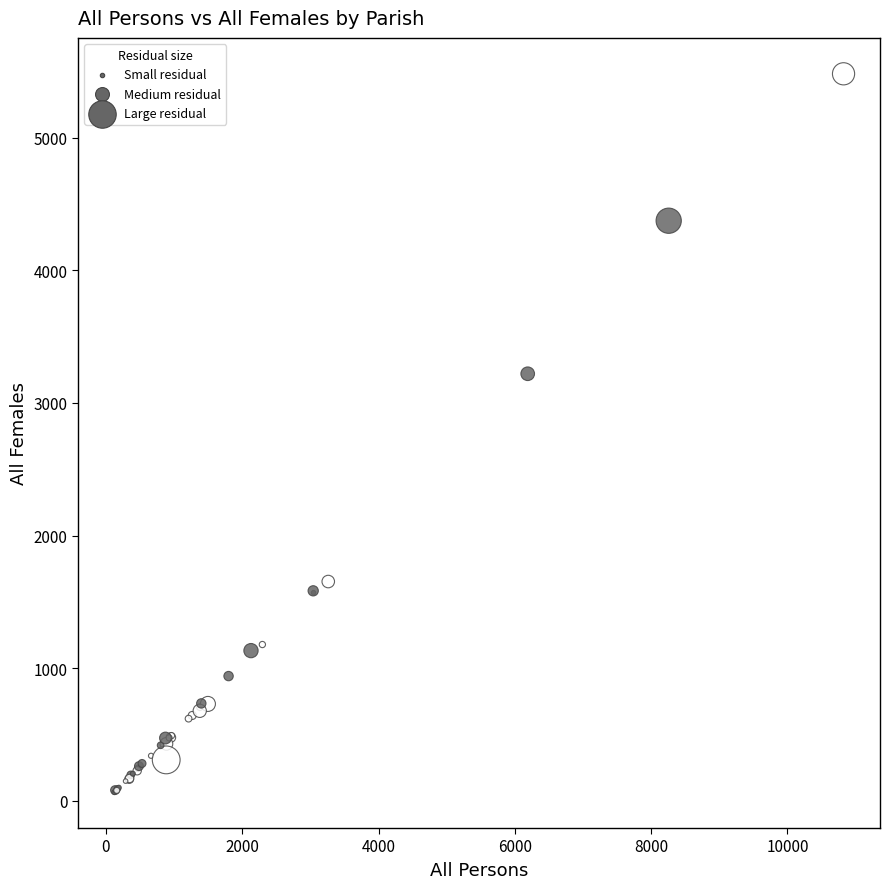

What Y value in the scatter plot is closest to 2773?

3220